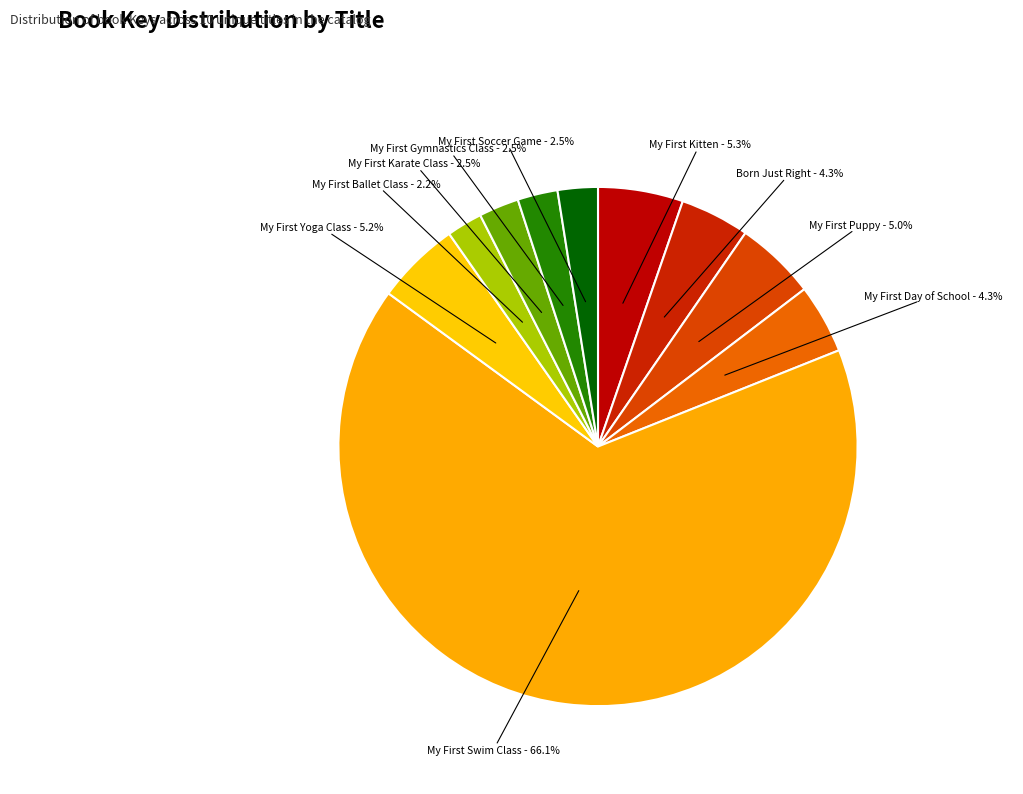

How many slices are in this pie chart?

10